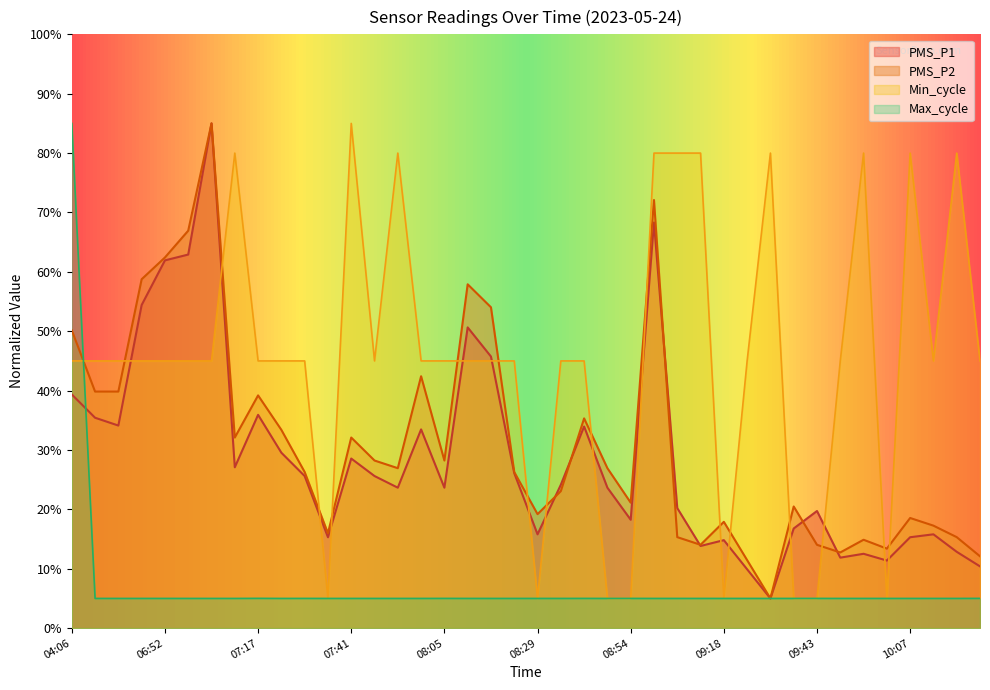

At which category does Max_cycle reach its first local peak?

06:52